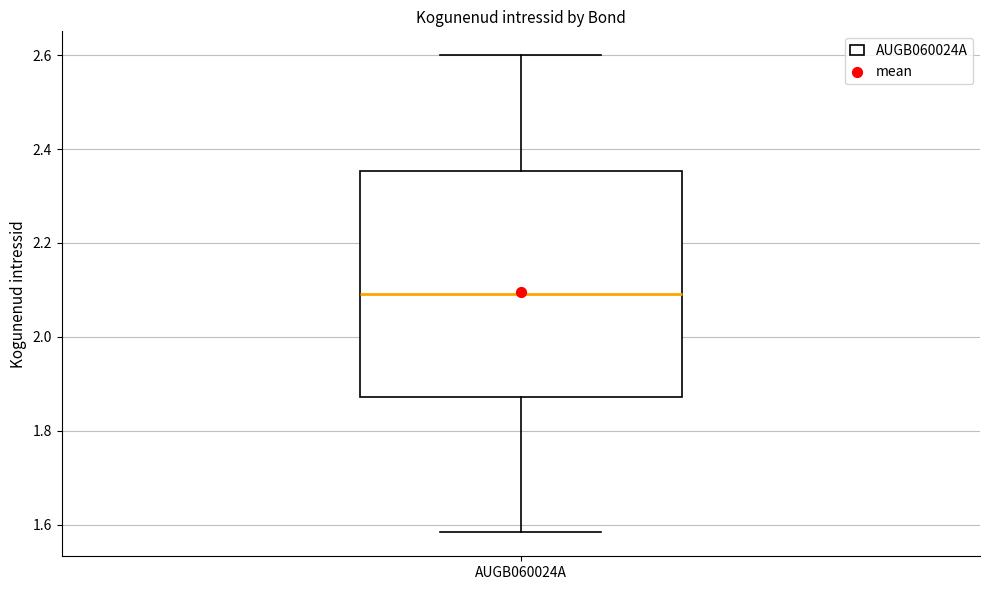

Read this box plot against the y-axis: the position of the median line, the range covered by the box, and the ends of both whiskers. The values are not printed on the chart, so give them approximately, as read against the axis.

median 2.10, box 1.88 to 2.36, whiskers 1.58 to 2.60